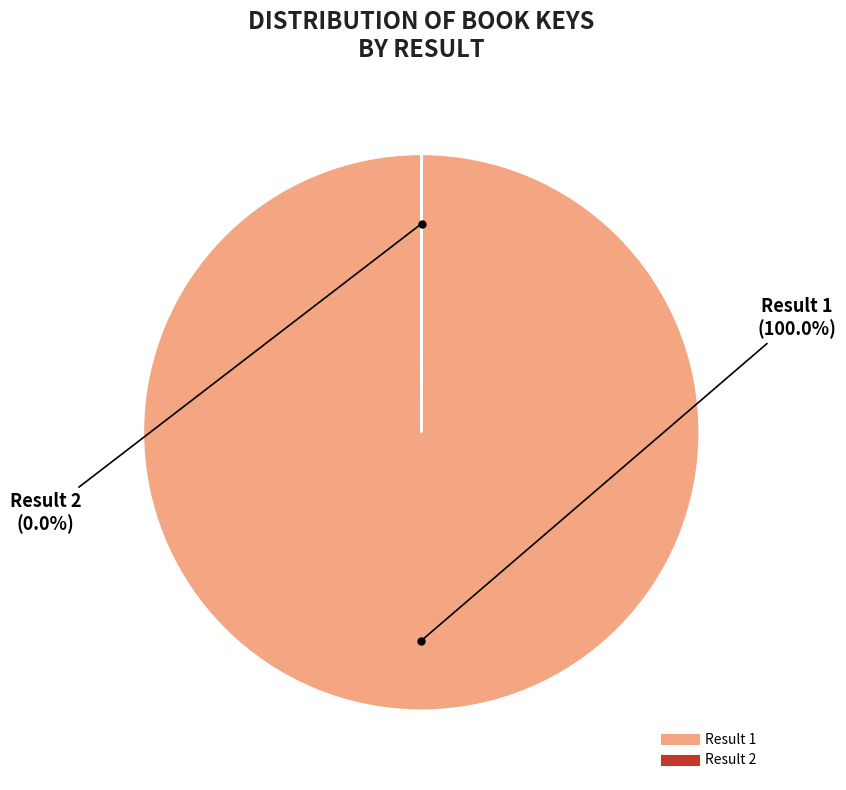

Is there a majority slice in this chart?

Yes